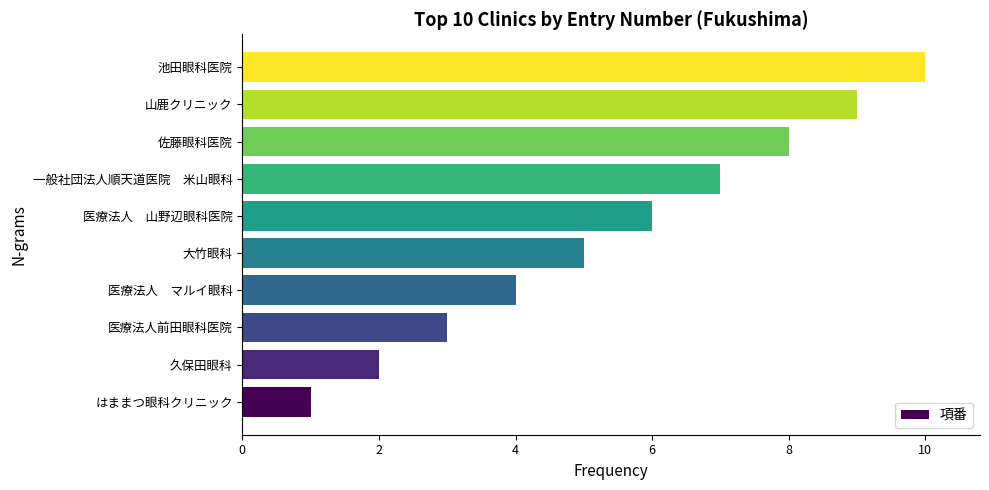

Does the chart contain stacked bars?

No